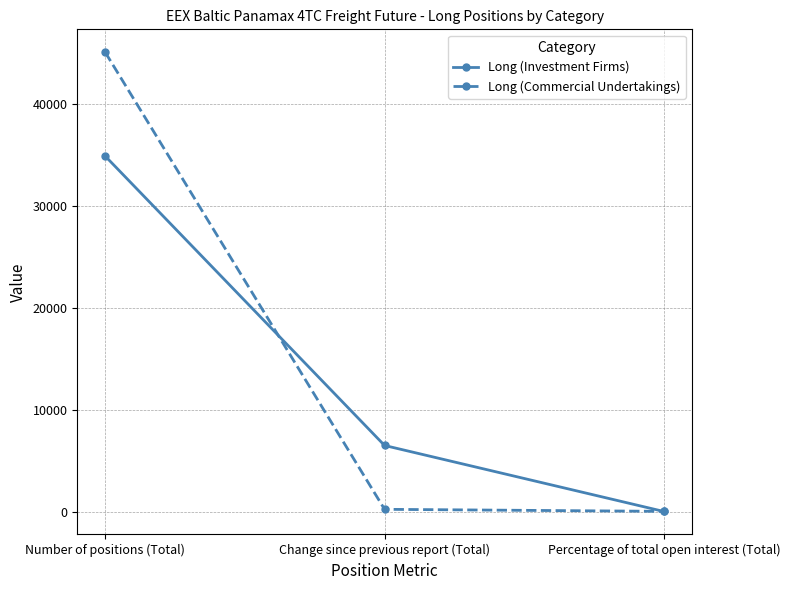

At which category is the sum across all series the highest?

Number of positions (Total)